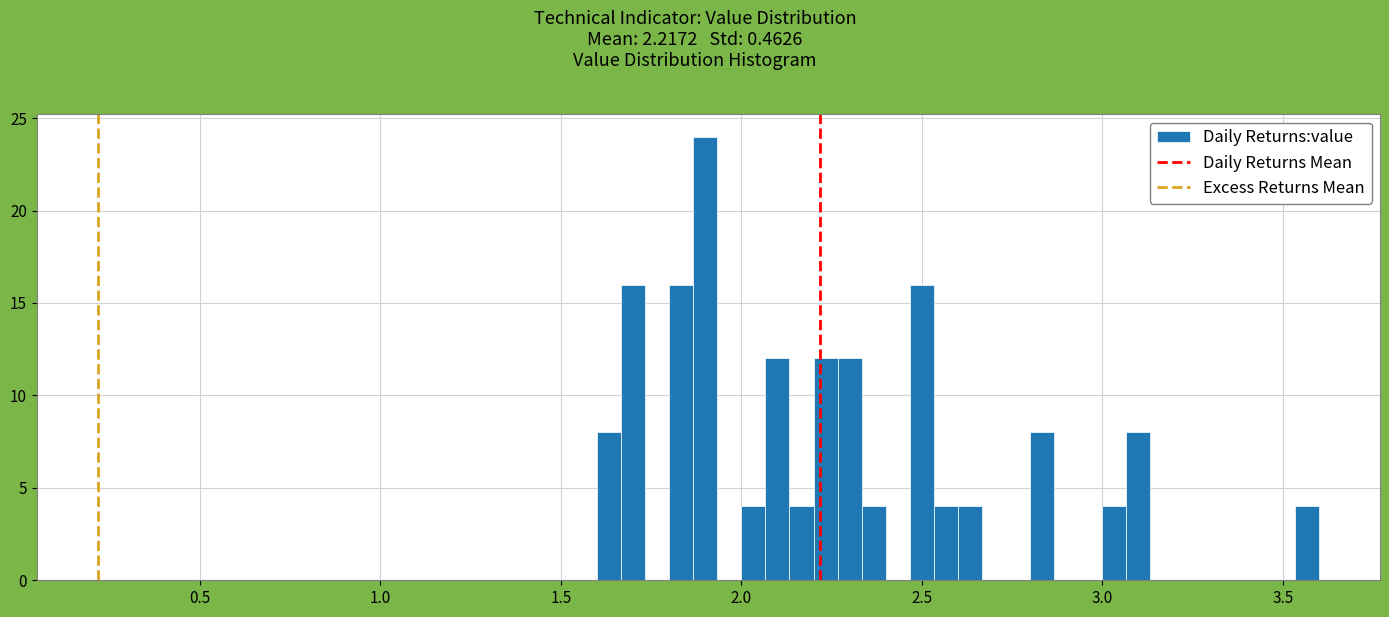

Read against the x-axis, roughly where is the centre of the tallest bar?

1.90